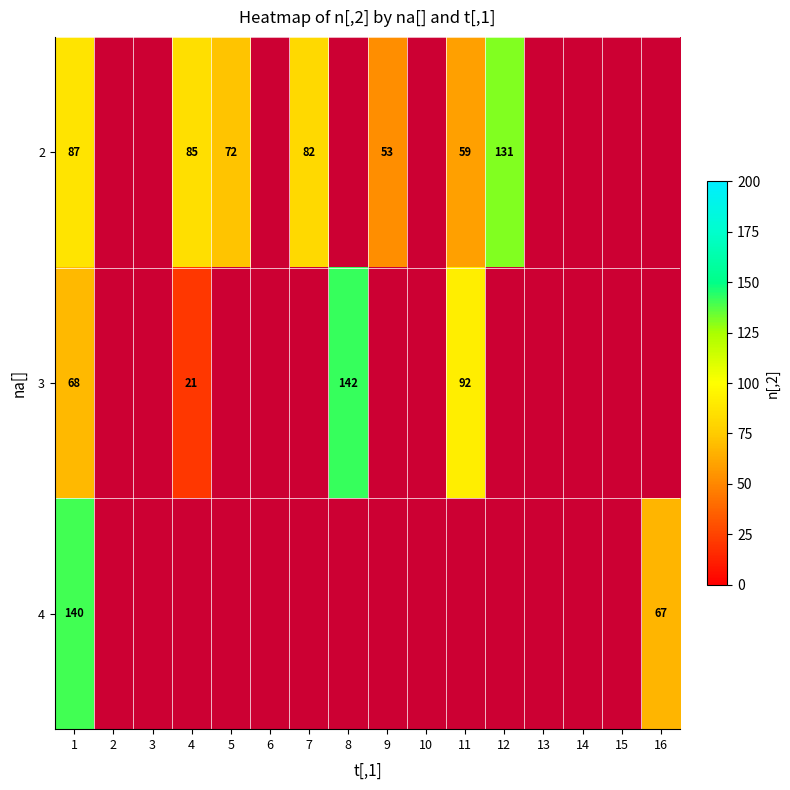

The value of 3 at 11 is 92. True or false?

True